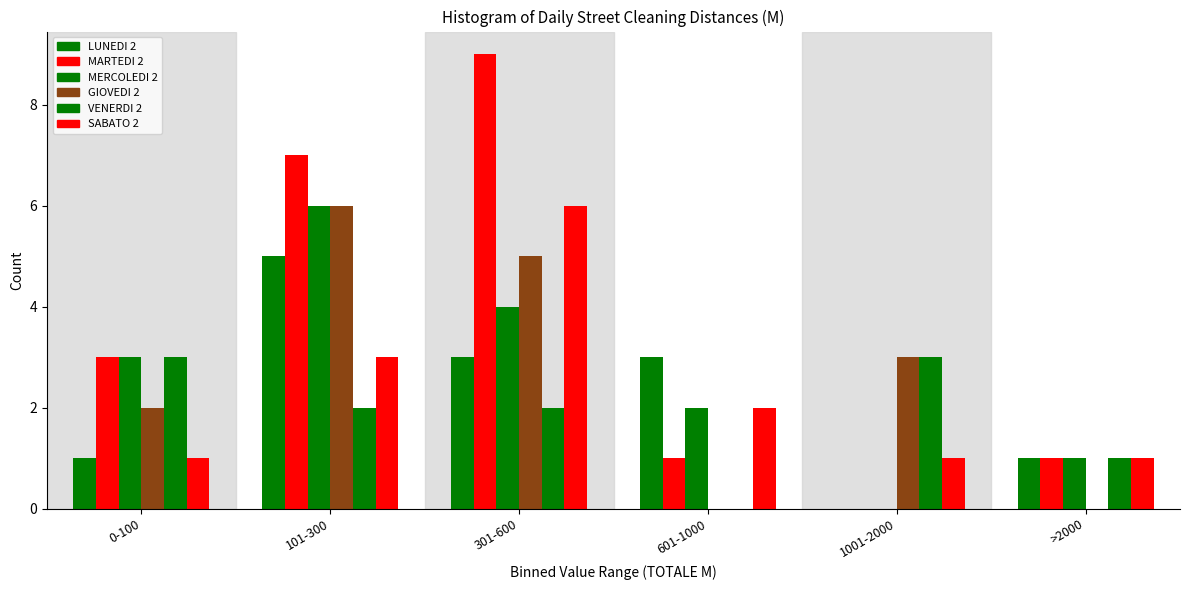

Are the bars horizontal?

No